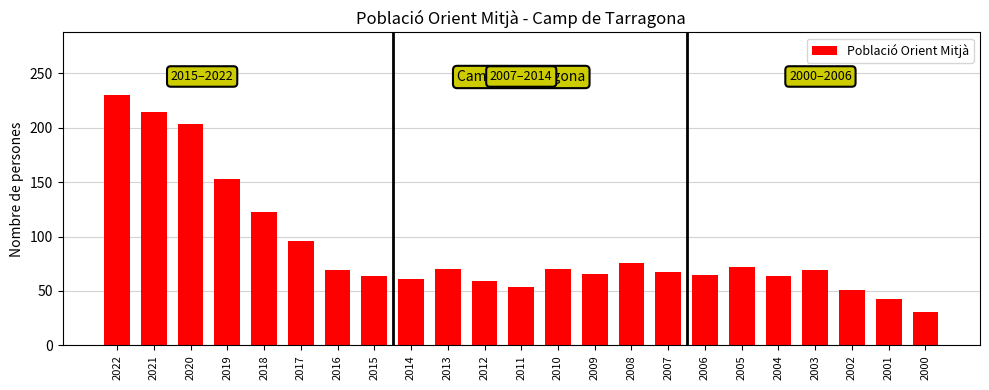

The value at 2022 is 305. True or false?

False